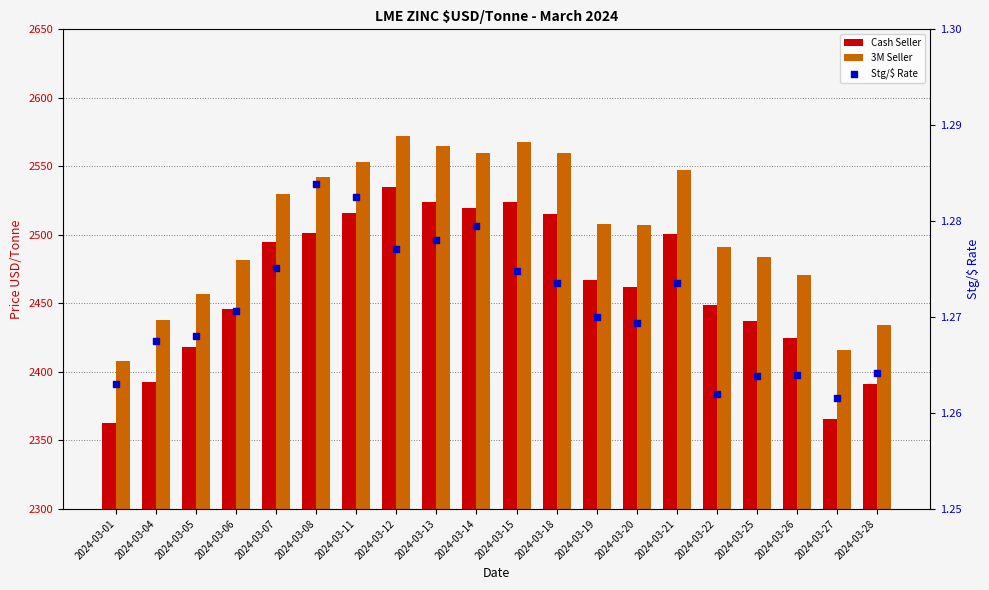

Which series contains the lowest Y value?

Stg/$ Rate